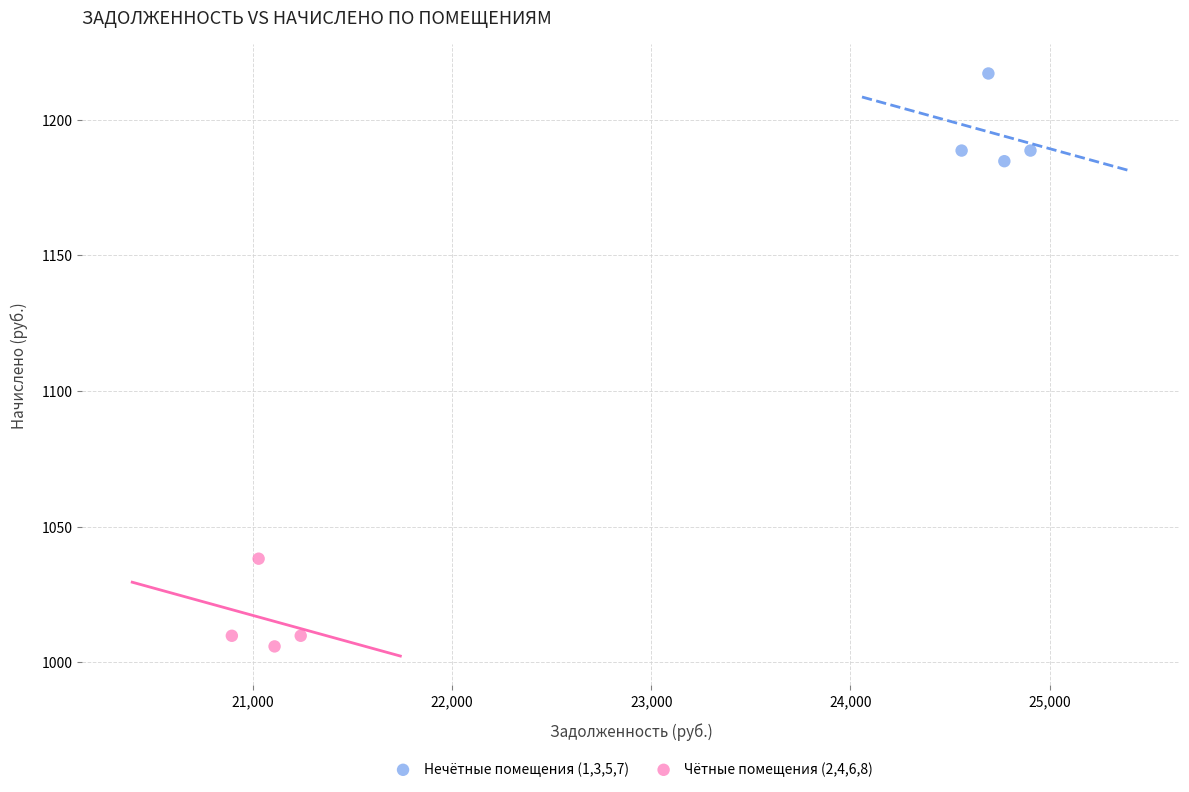

Which series reaches the minimum Y coordinate?

Чётные помещения (2,4,6,8)